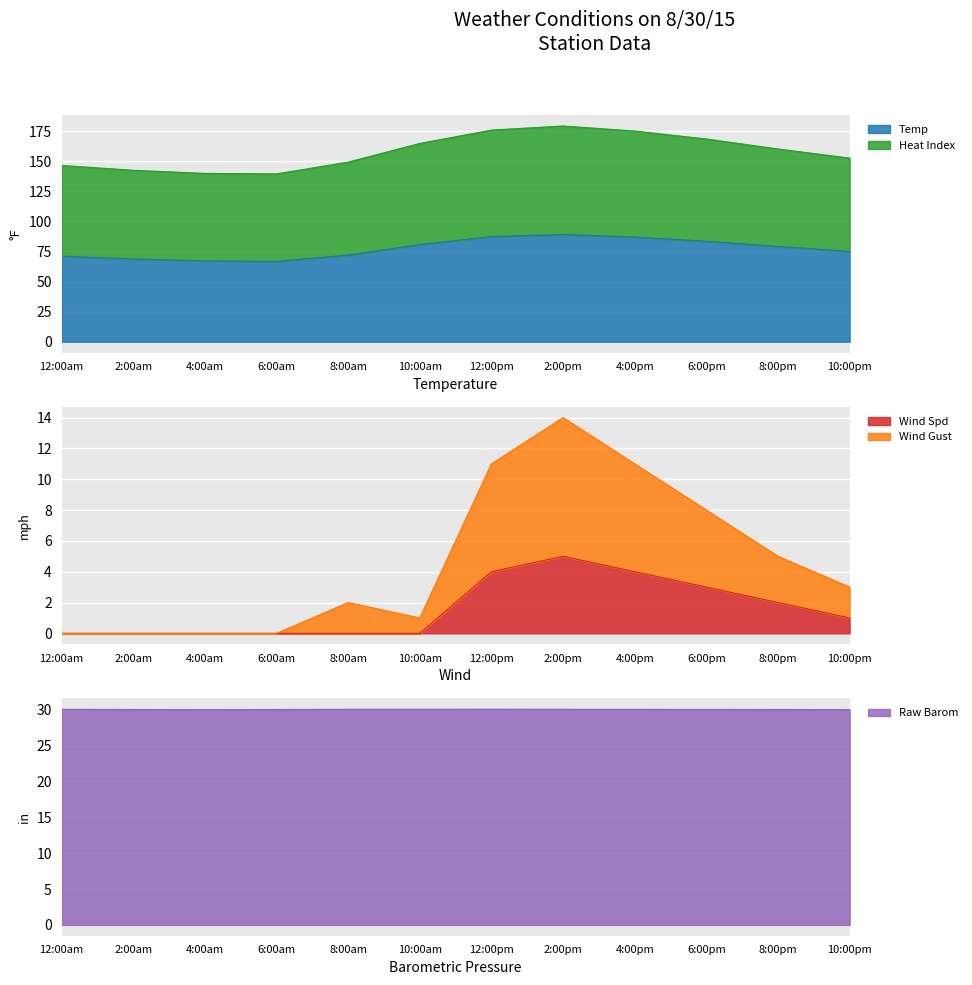

Reading left to right, transcribe all the data shown in this chart.

Temp: 12:00am=71.2	2:00am=68.8	4:00am=67.2	6:00am=66.8	8:00am=72.0	10:00am=80.8	12:00pm=87.4	2:00pm=89.1	4:00pm=87.0	6:00pm=83.5	8:00pm=79.2	10:00pm=75.1
Heat Index: 12:00am=146.5	2:00am=142.5	4:00am=139.9	6:00am=139.5	8:00am=149.3	10:00am=164.8	12:00pm=175.9	2:00pm=179.3	4:00pm=175.1	6:00pm=168.5	8:00pm=160.2	10:00pm=152.6
Wind Spd: 12:00am=0.0	2:00am=0.0	4:00am=0.0	6:00am=0.0	8:00am=0.0	10:00am=0.0	12:00pm=4.0	2:00pm=5.0	4:00pm=4.0	6:00pm=3.0	8:00pm=2.0	10:00pm=1.0
Wind Gust: 12:00am=0.0	2:00am=0.0	4:00am=0.0	6:00am=0.0	8:00am=2.0	10:00am=1.0	12:00pm=11.0	2:00pm=14.0	4:00pm=11.0	6:00pm=8.0	8:00pm=5.0	10:00pm=3.0
Raw Barom: 12:00am=30.1	2:00am=30.0	4:00am=30.0	6:00am=30.0	8:00am=30.1	10:00am=30.1	12:00pm=30.1	2:00pm=30.1	4:00pm=30.1	6:00pm=30.1	8:00pm=30.0	10:00pm=30.0